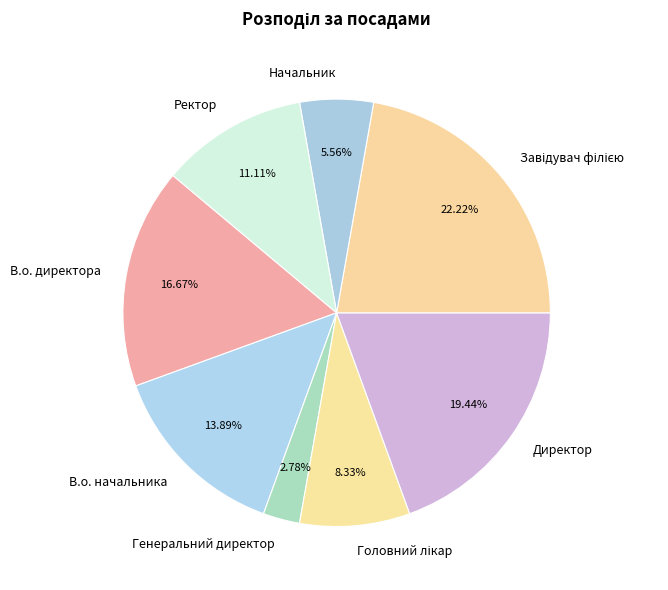

Is there any slice that represents more than half of the pie?

No